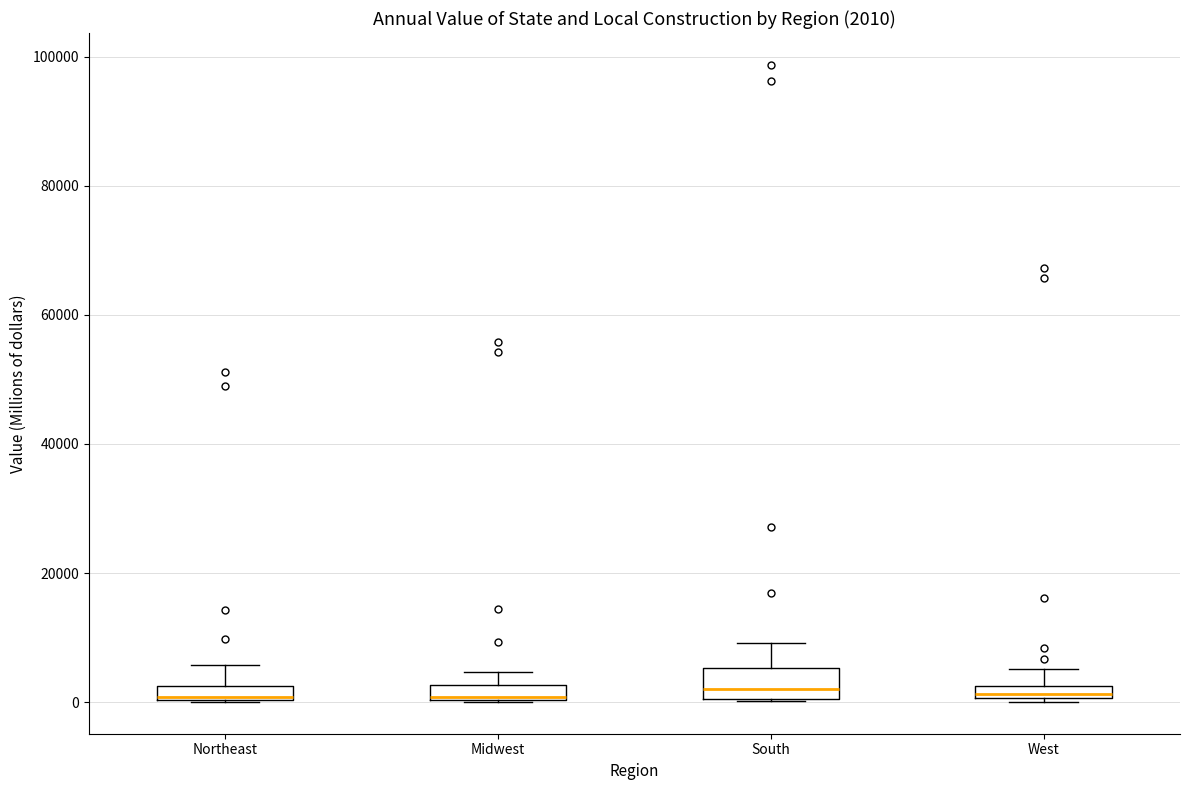

Which box is the tallest, from its lower edge to its upper edge?

South